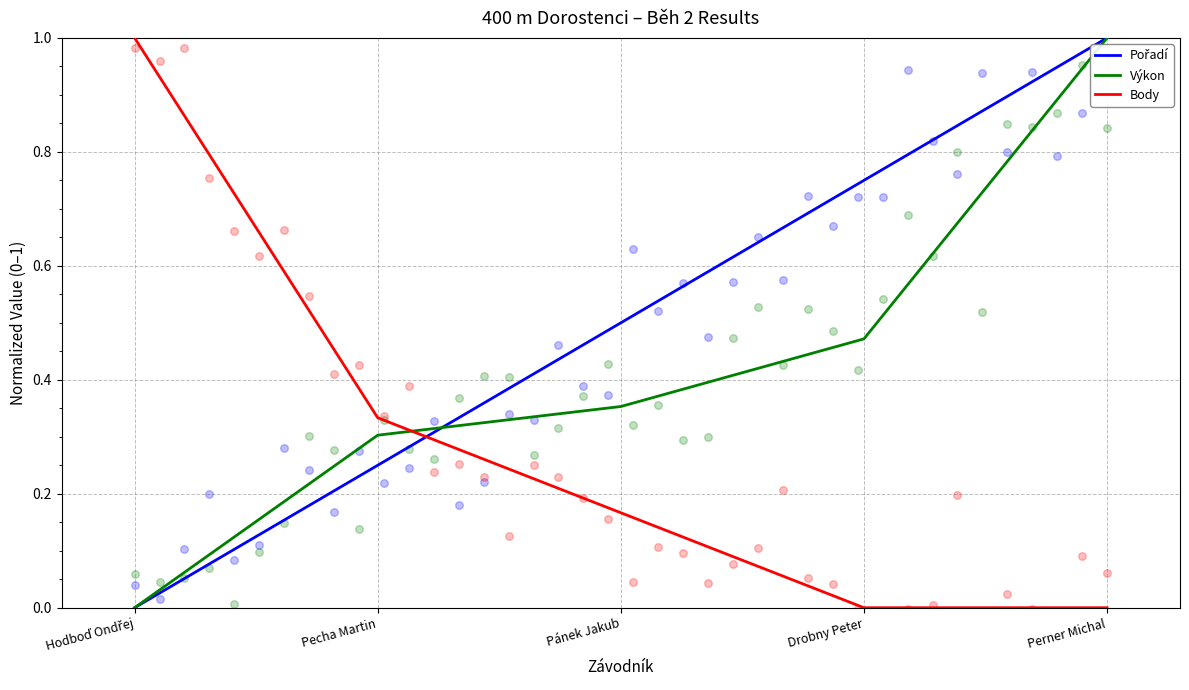

Which series reaches the maximum Y coordinate?

Pořadí